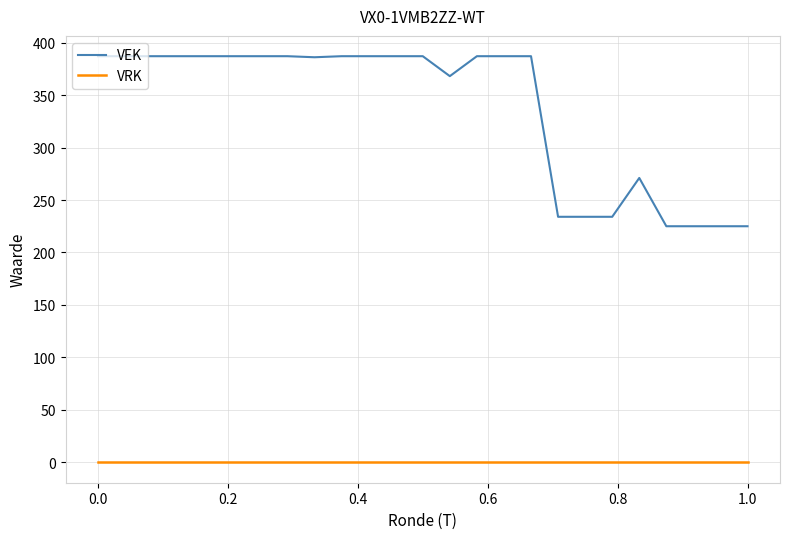

Rank the series by their maximum value, from lowest to highest.

VRK, VEK